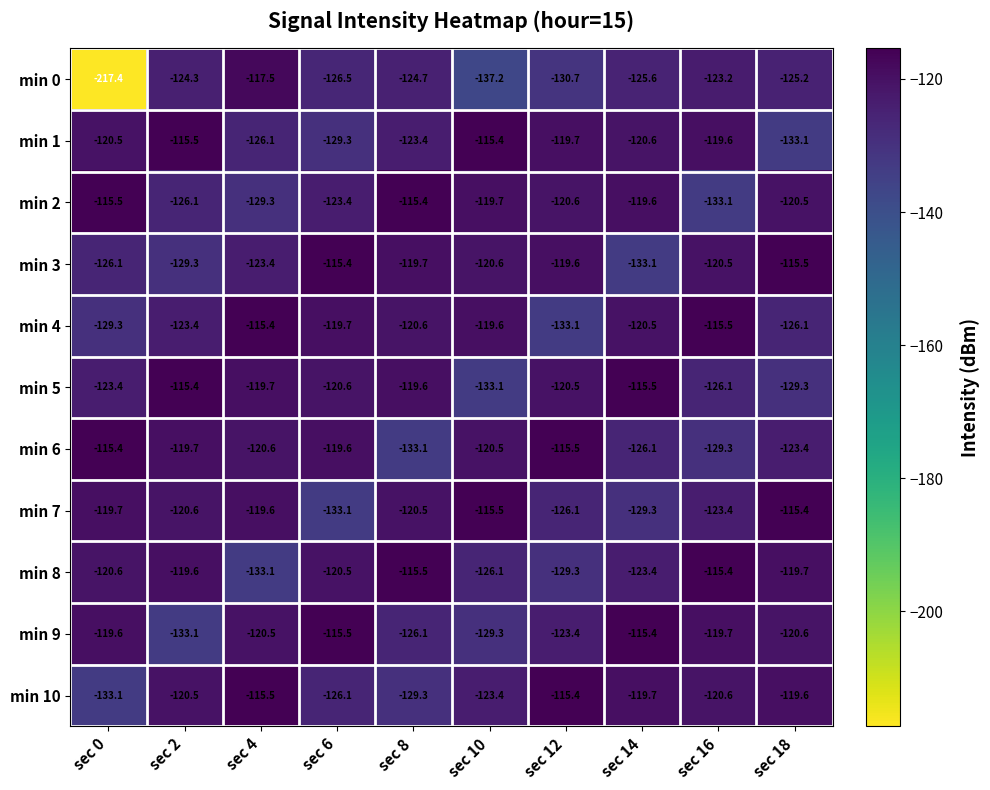

What is the smallest value displayed?

-217.4